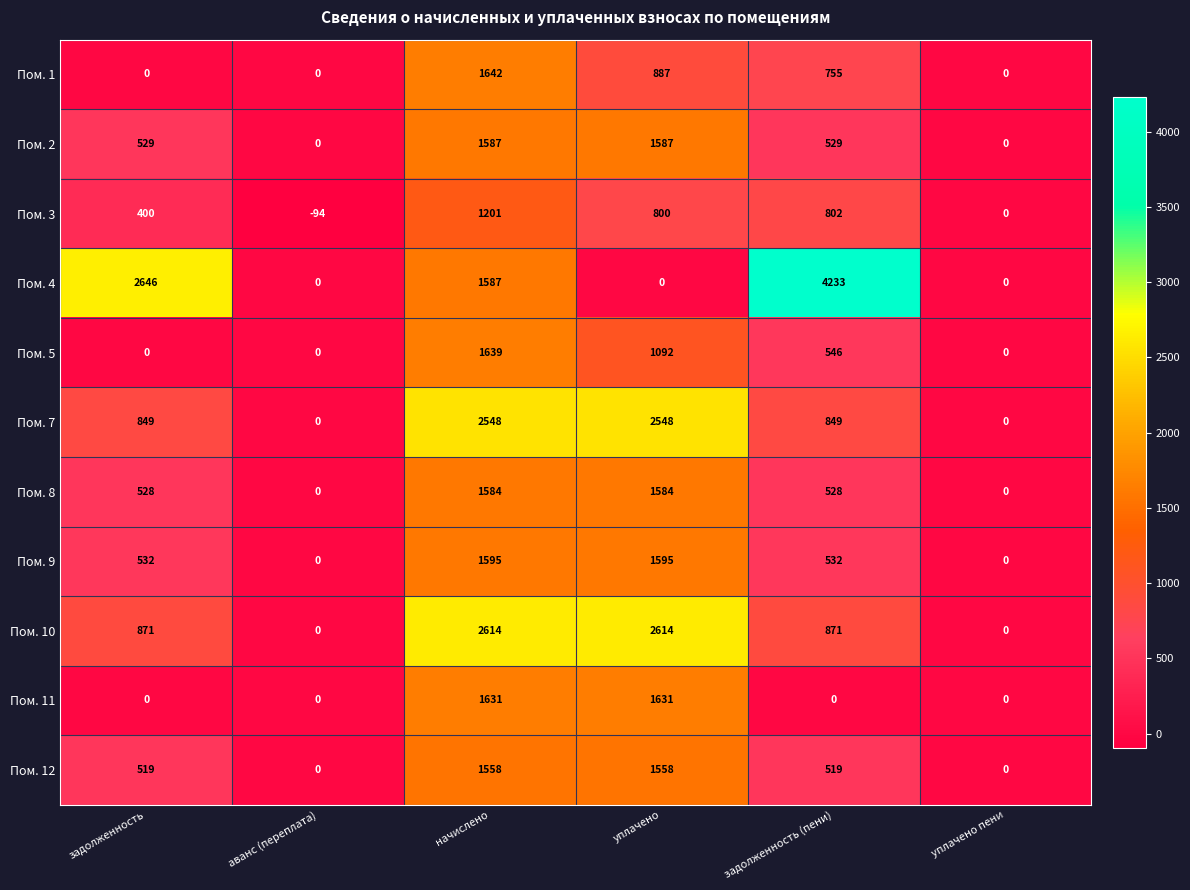

Which series has the largest total across all categories?

Пом. 4